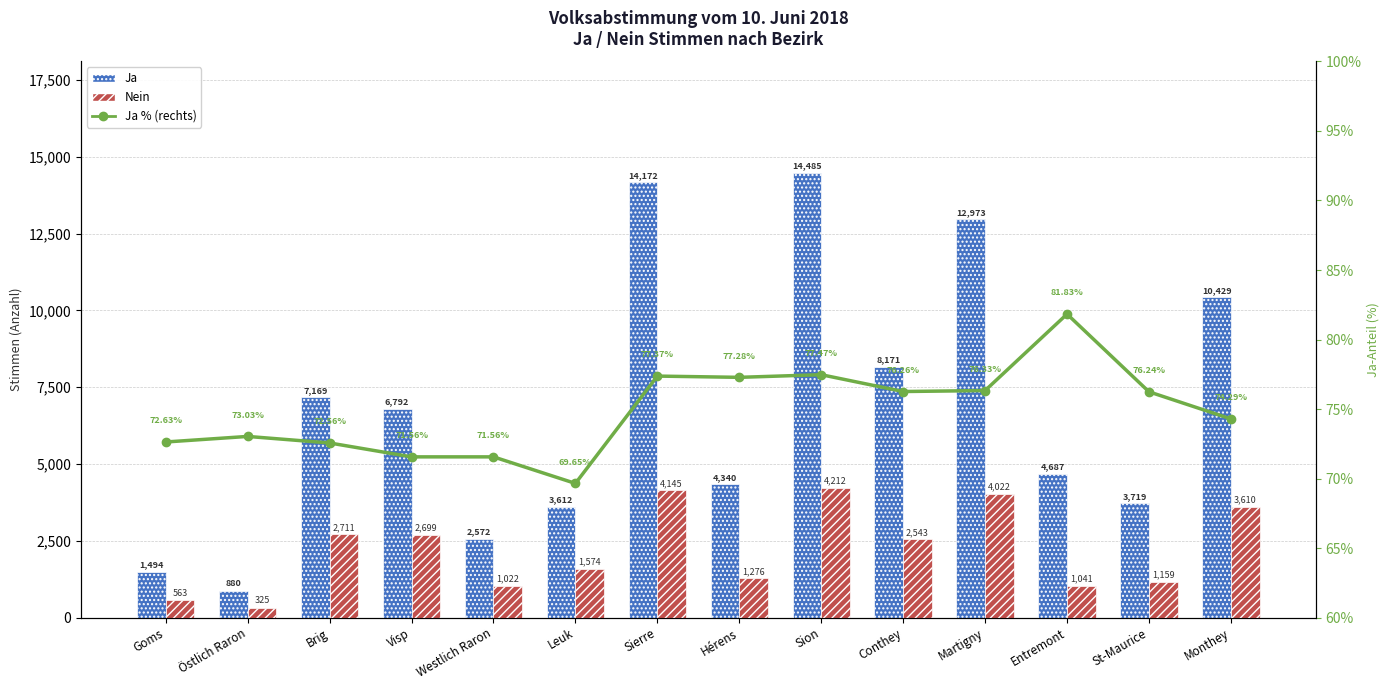

What is the difference between the Ja (Zustimmung) values at St-Maurice and Sierre?

10453.0